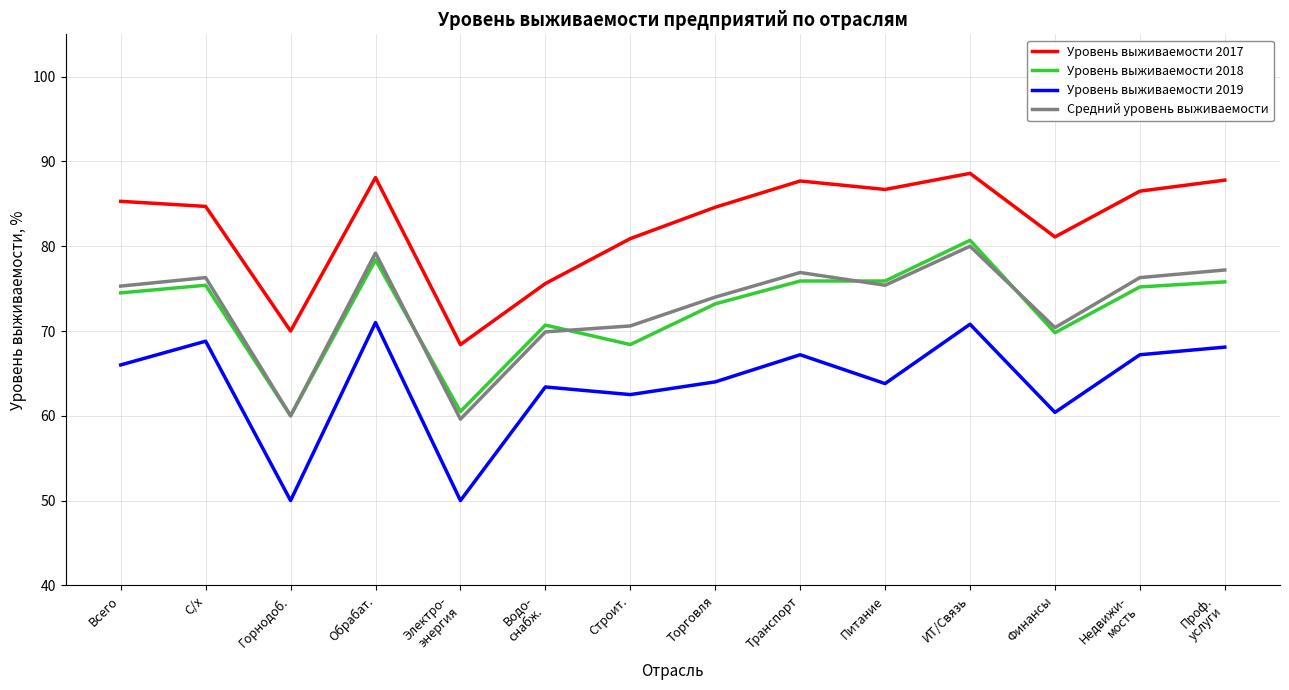

What is the difference between the highest and lowest values at Транспорт?

20.5